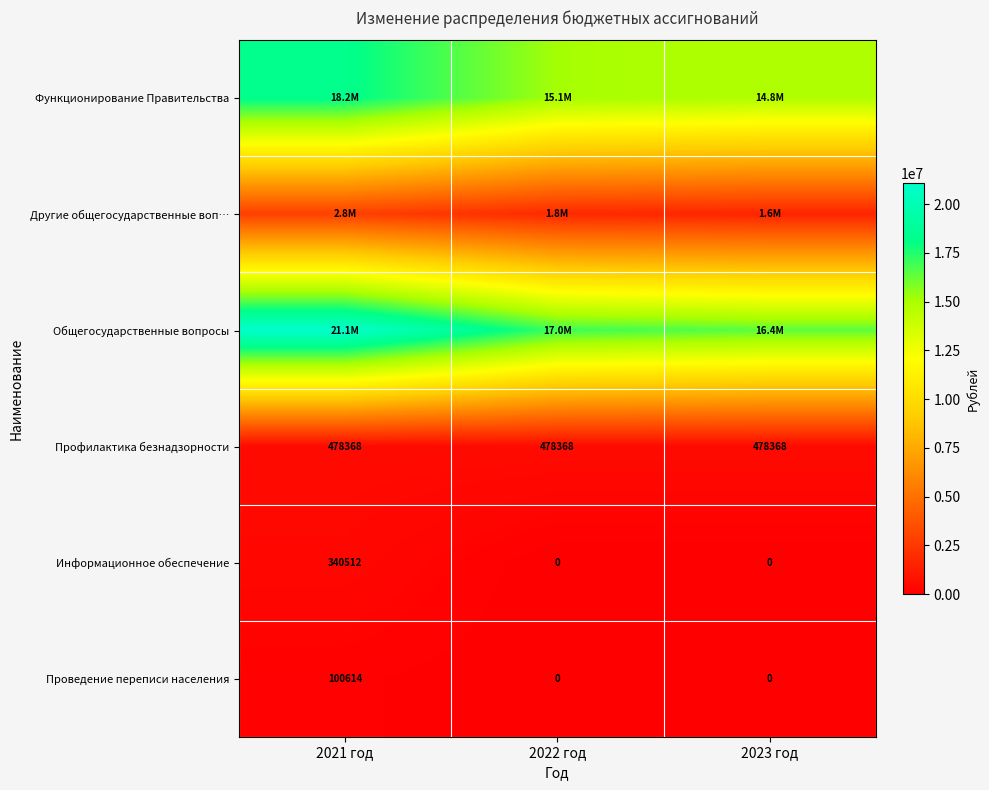

Is the value of Информационное обеспечение at 2022 год greater than the value of Проведение переписи населения at 2021 год?

No